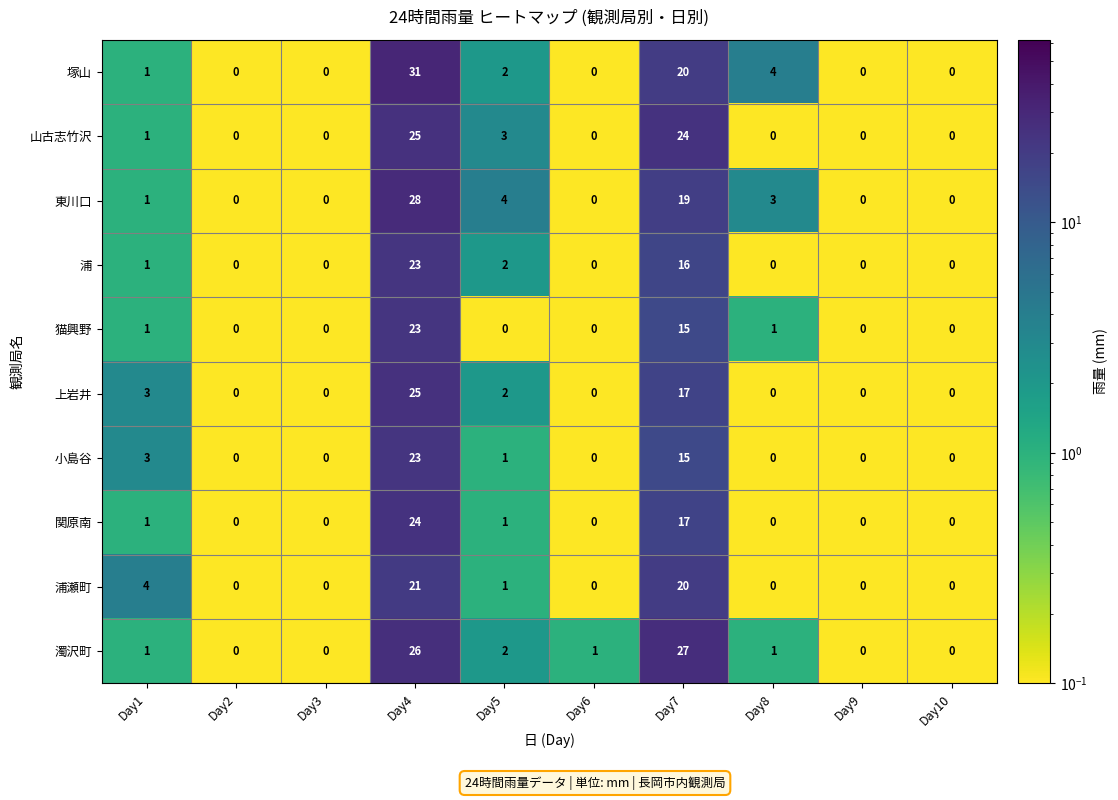

Is it true that 塚山 equals -13 at Day10?

False